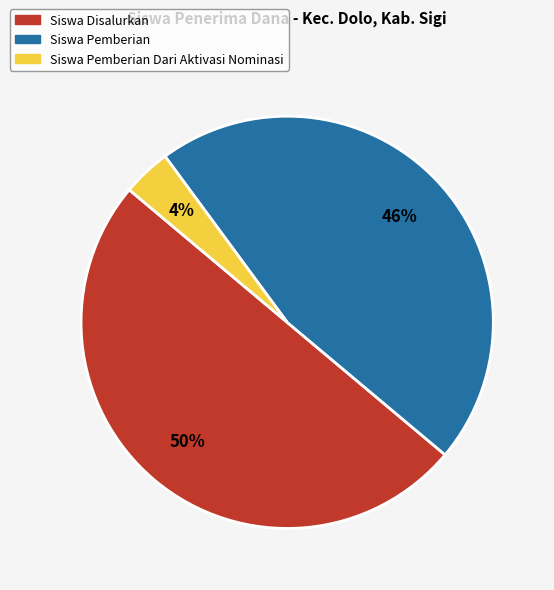

Does Siswa Pemberian Dari Aktivasi Nominasi account for over 50% of the chart?

No